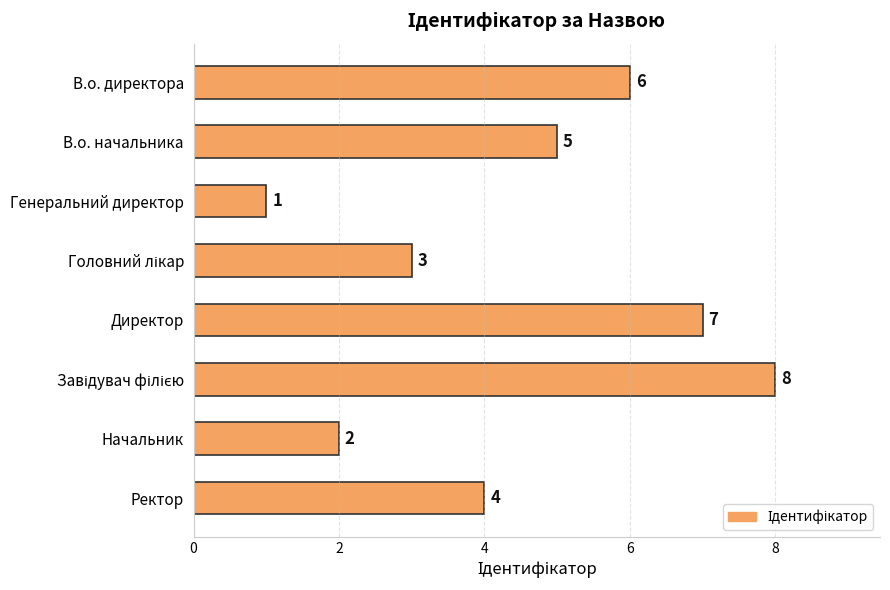

How many values are between 3 and 7?

5